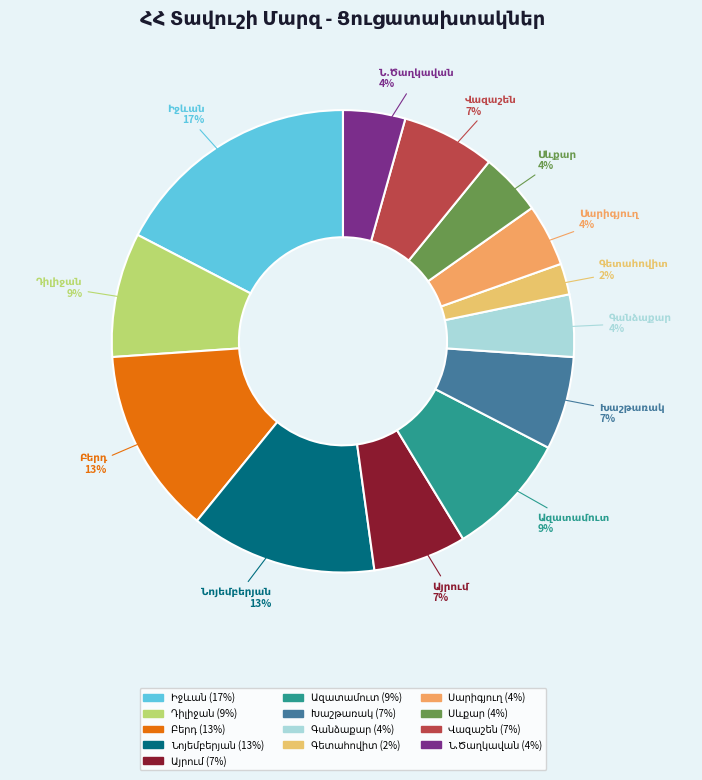

How many segments does this pie chart have?

13